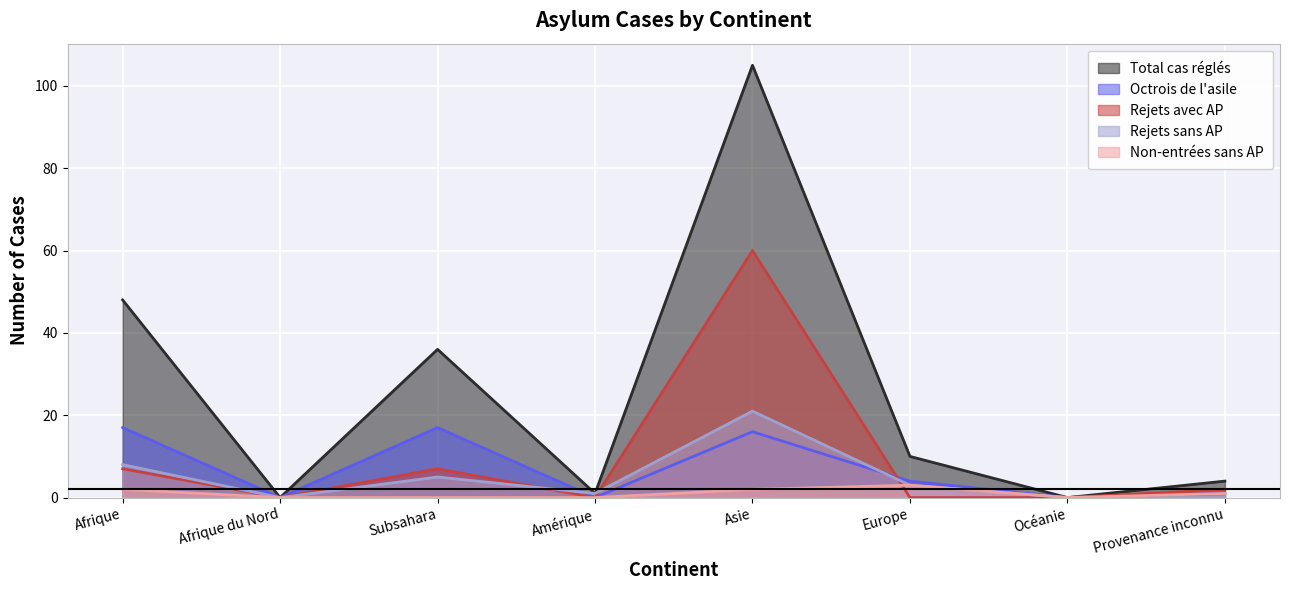

At which category is the sum across all series the highest?

Asie